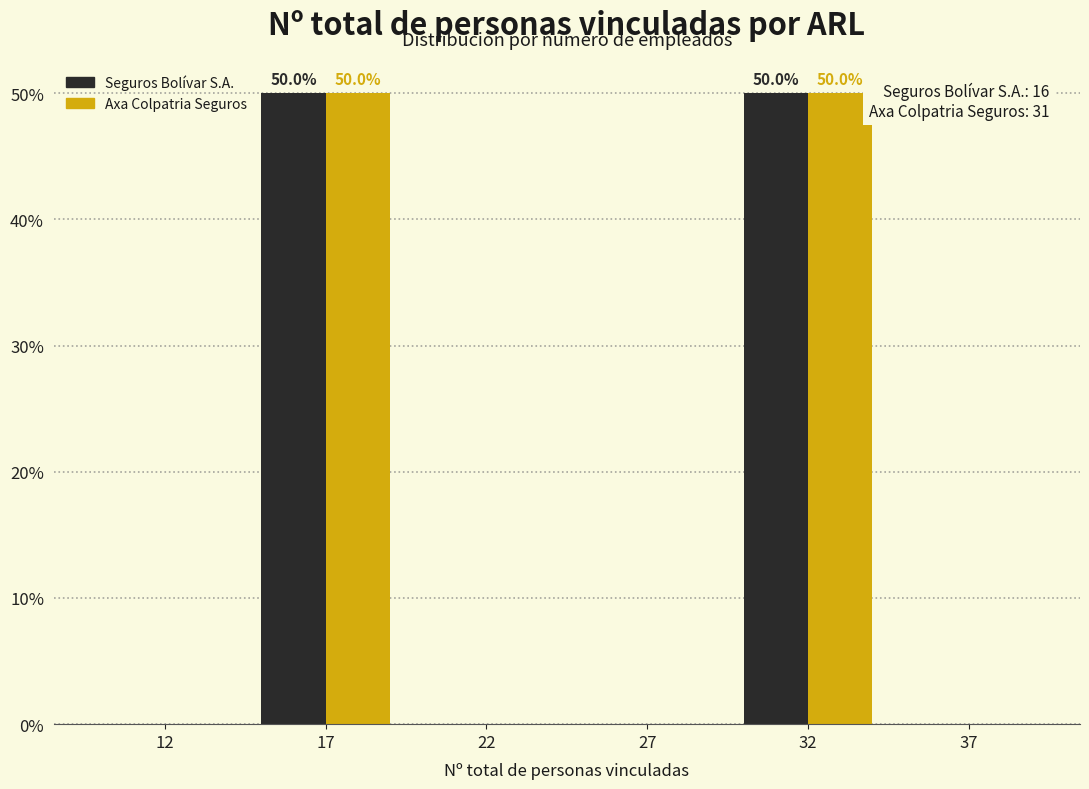

What is the greatest value displayed?

50